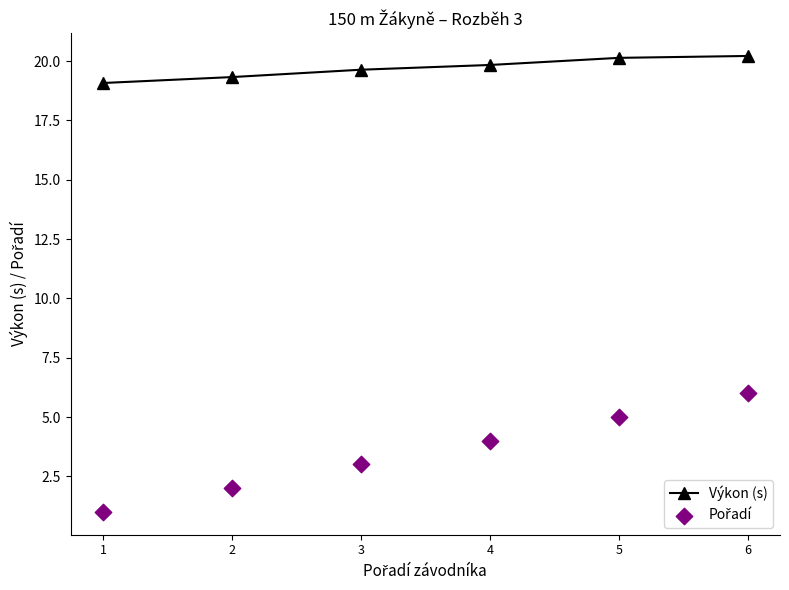

At how many categories does at least one series exceed 10?

6